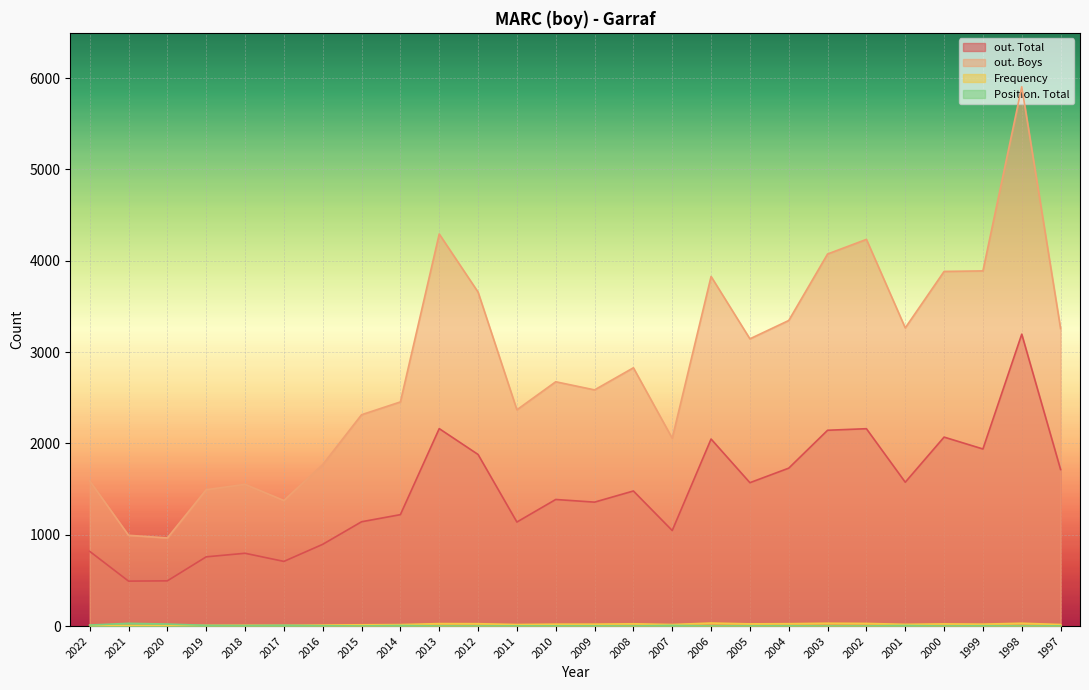

List the series in order of their peak value, lowest first.

Position. Total, Frequency, out. Total, out. Boys